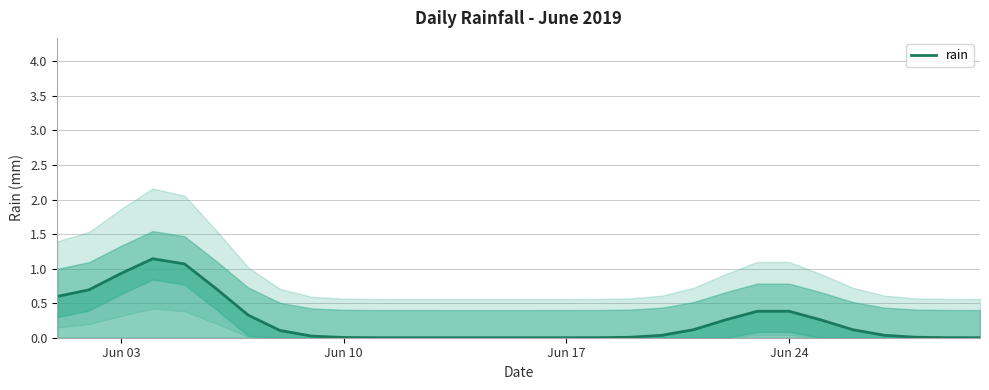

Reading left to right, what are all the values shown in this chart?

0.6	0.7	0.9	1.1	1.1	0.7	0.3	0.1	0.0	0.0	0.0	0.0	0.0	0.0	0.0	0.0	0.0	0.0	0.0	0.0	0.1	0.3	0.4	0.4	0.3	0.1	0.0	0.0	0.0	0.0